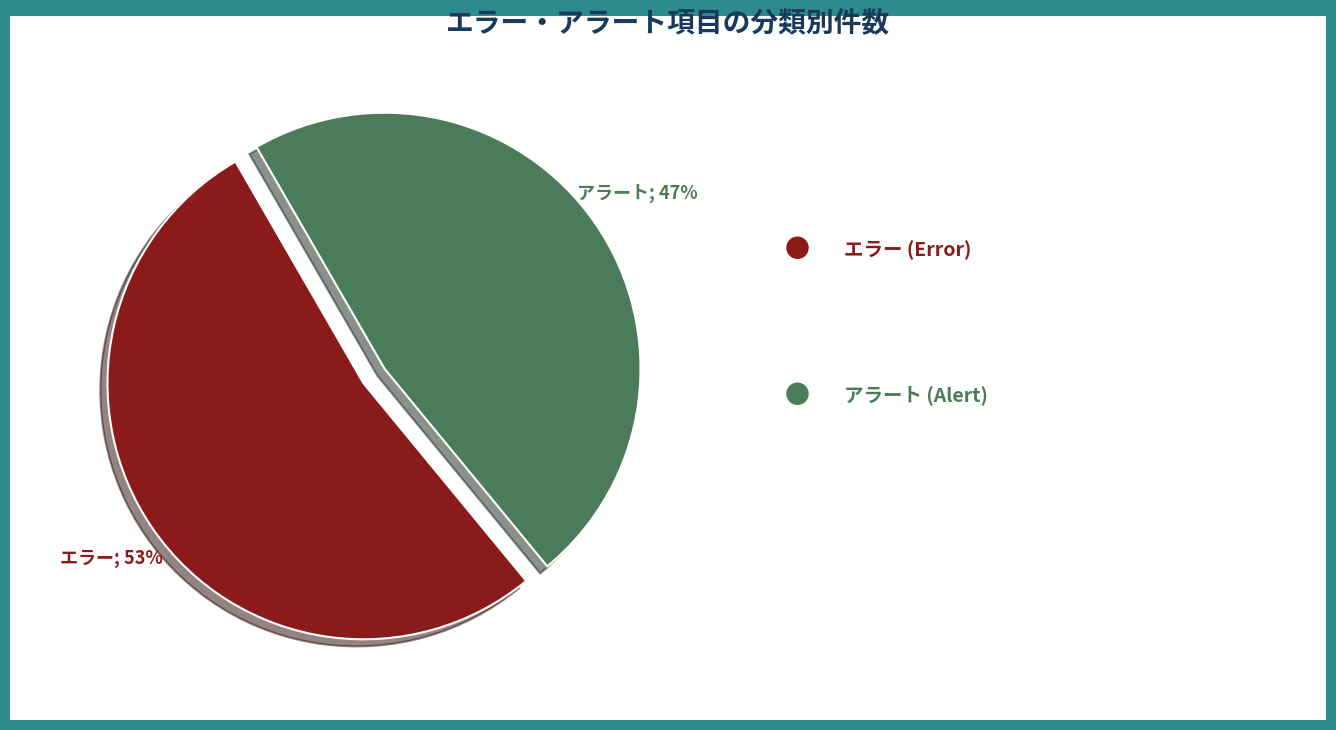

Is there a majority slice in this chart?

Yes